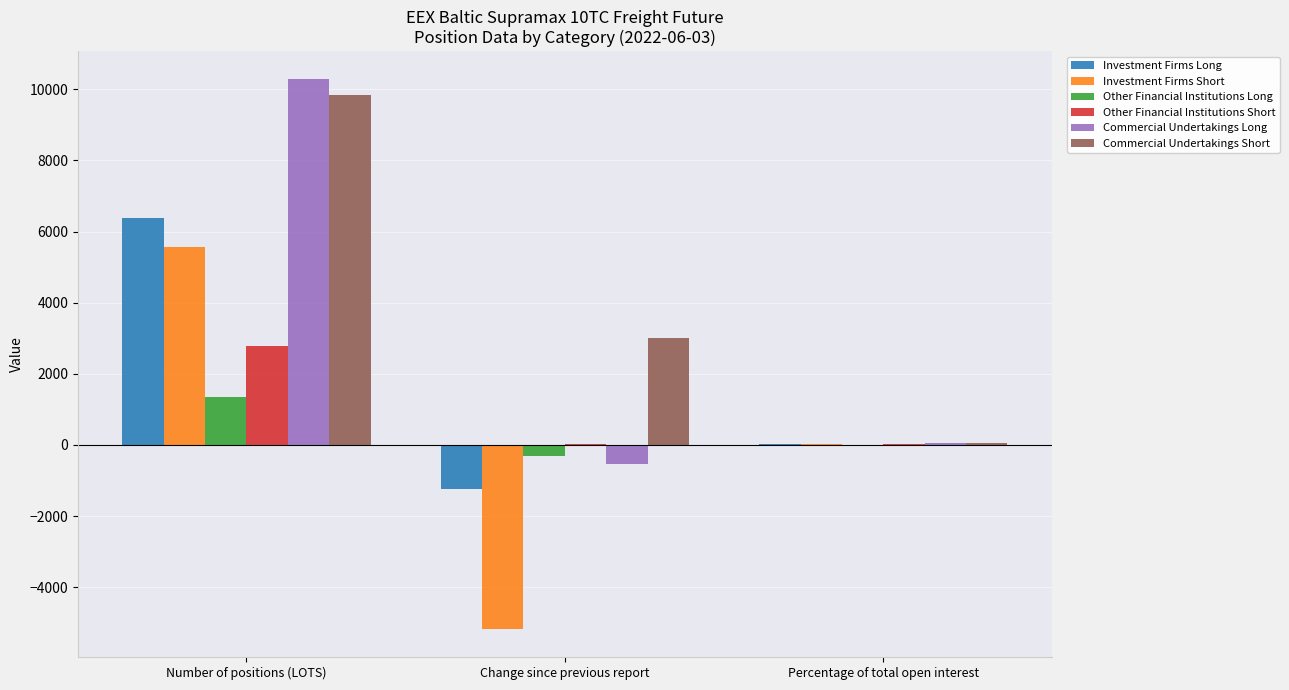

What is the greatest value displayed?

10298.0